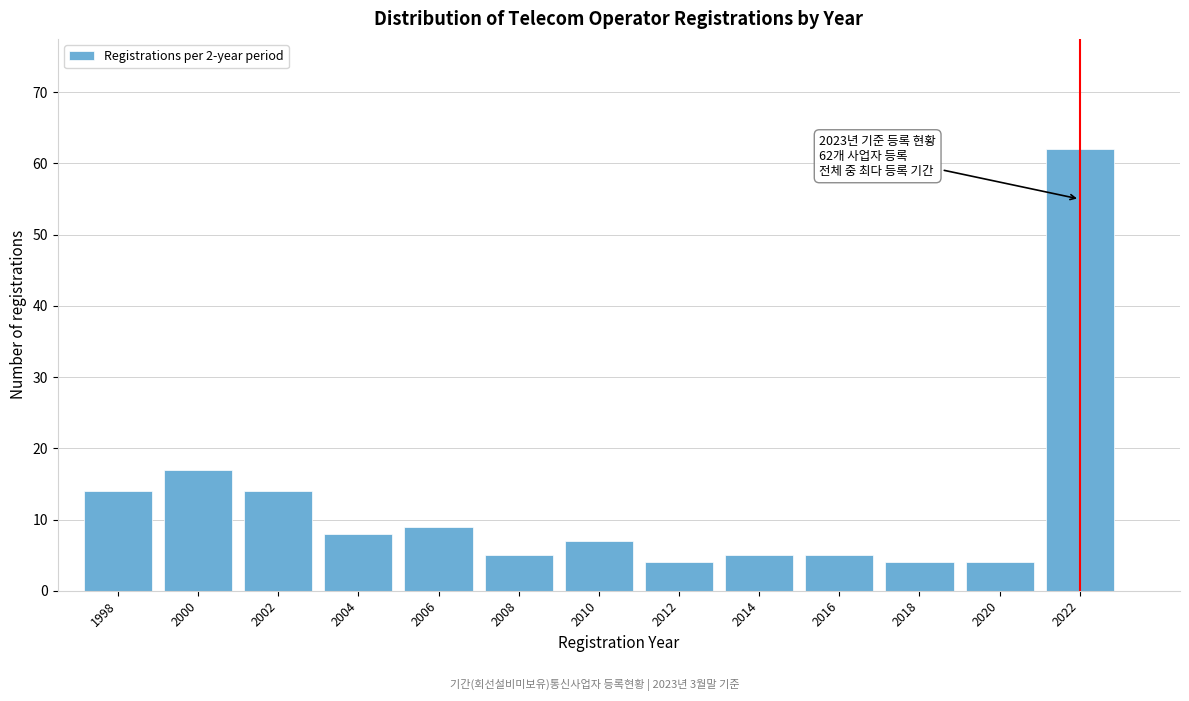

Reading left to right, list all the values displayed in this chart.

14	17	14	8	9	5	7	4	5	5	4	4	62